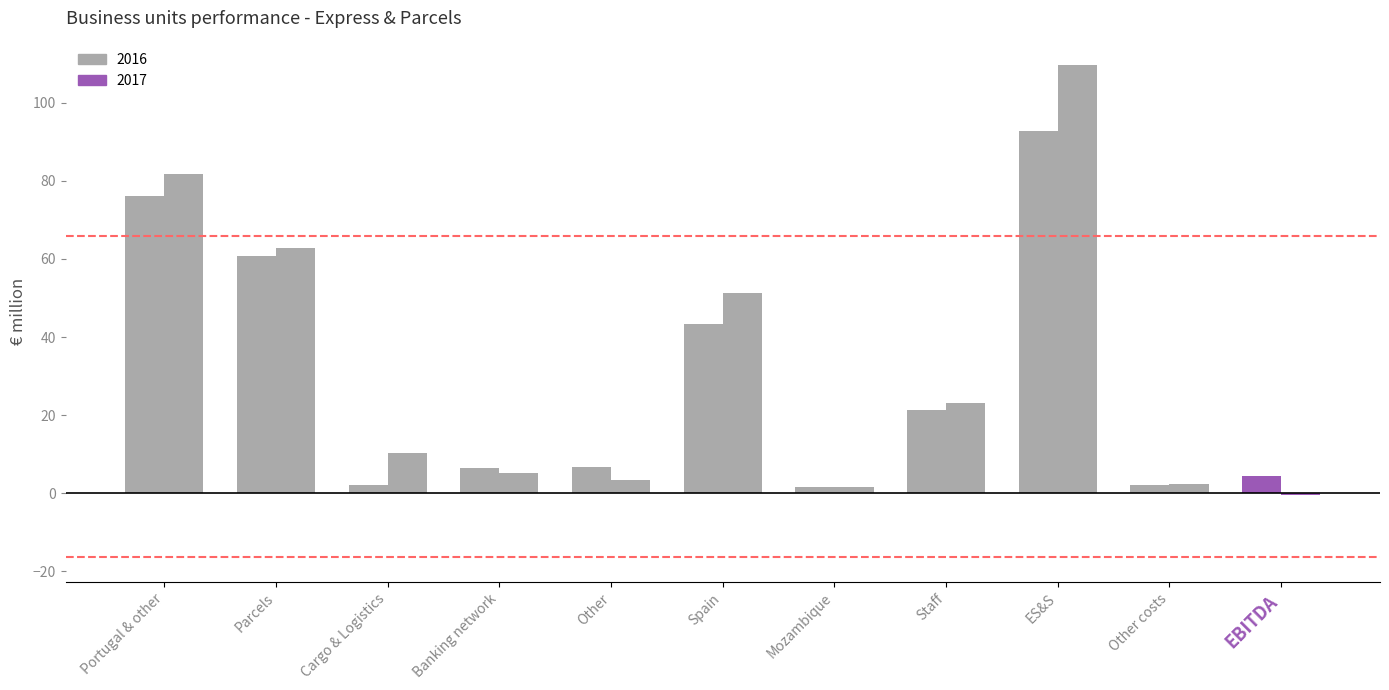

How many data points in 2017 are less than 10?

5